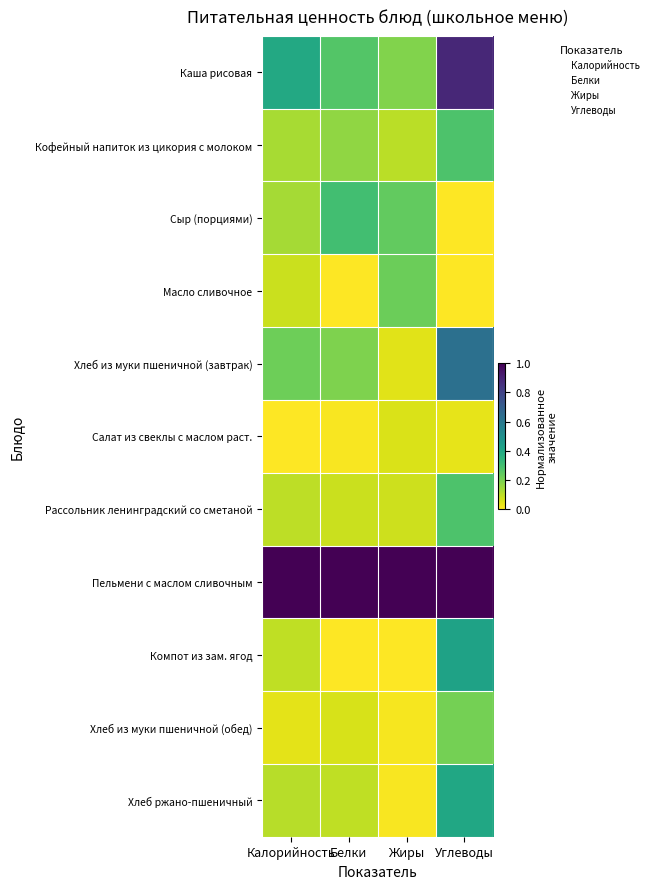

Reading left to right, extract all data points from this chart.

Каша рисовая: Калорийность=0.4	Белки=0.3	Жиры=0.2	Углеводы=0.9
Кофейный напиток из цикория с молоком: Калорийность=0.1	Белки=0.2	Жиры=0.1	Углеводы=0.3
Сыр (порциями): Калорийность=0.1	Белки=0.3	Жиры=0.2	Углеводы=0.0
Масло сливочное: Калорийность=0.1	Белки=0.0	Жиры=0.2	Углеводы=0.0
Хлеб из муки пшеничной (завтрак): Калорийность=0.2	Белки=0.2	Жиры=0.0	Углеводы=0.6
Салат из свеклы с маслом раст.: Калорийность=0.0	Белки=0.0	Жиры=0.1	Углеводы=0.0
Рассольник ленинградский со сметаной: Калорийность=0.1	Белки=0.1	Жиры=0.1	Углеводы=0.3
Пельмени с маслом сливочным: Калорийность=1.0	Белки=1.0	Жиры=1.0	Углеводы=1.0
Компот из зам. ягод: Калорийность=0.1	Белки=0.0	Жиры=0.0	Углеводы=0.4
Хлеб из муки пшеничной (обед): Калорийность=0.0	Белки=0.1	Жиры=0.0	Углеводы=0.2
Хлеб ржано-пшеничный: Калорийность=0.1	Белки=0.1	Жиры=0.0	Углеводы=0.4